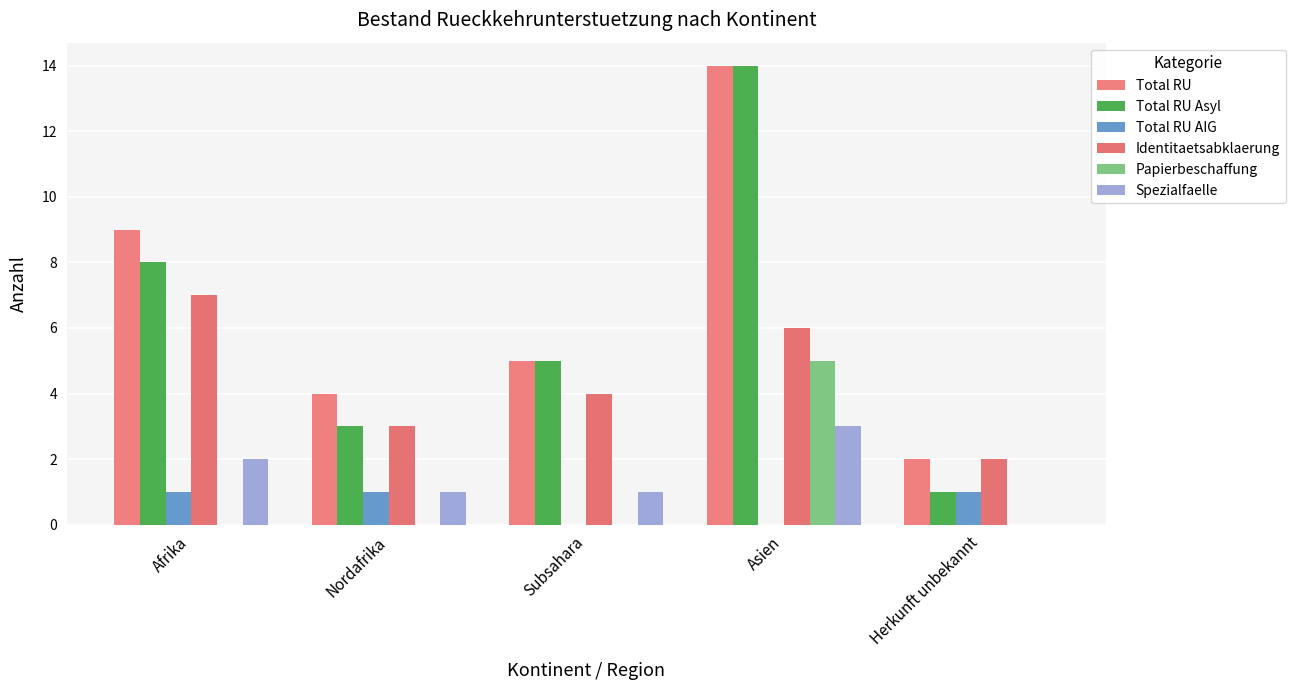

At which label does Spezialfaelle first exceed 1?

Afrika